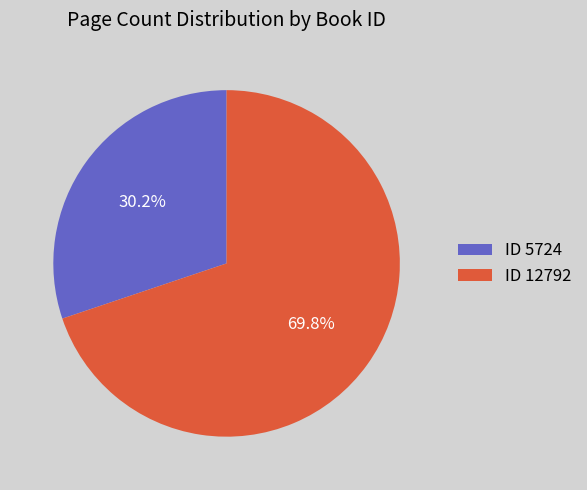

Count the number of slices in the pie.

2